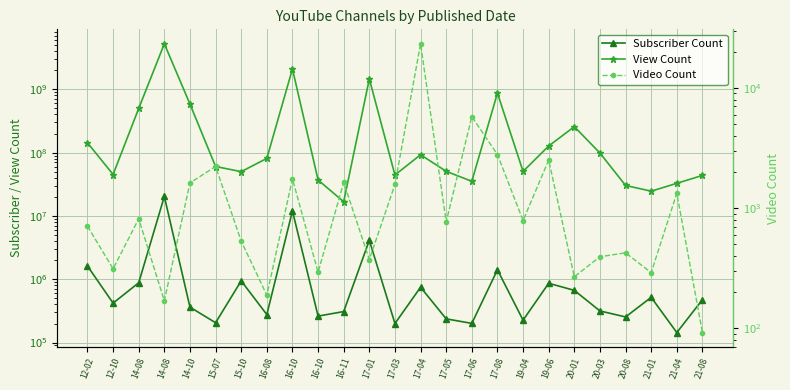

At which label does Subscriber Count reach its minimum?

21-04